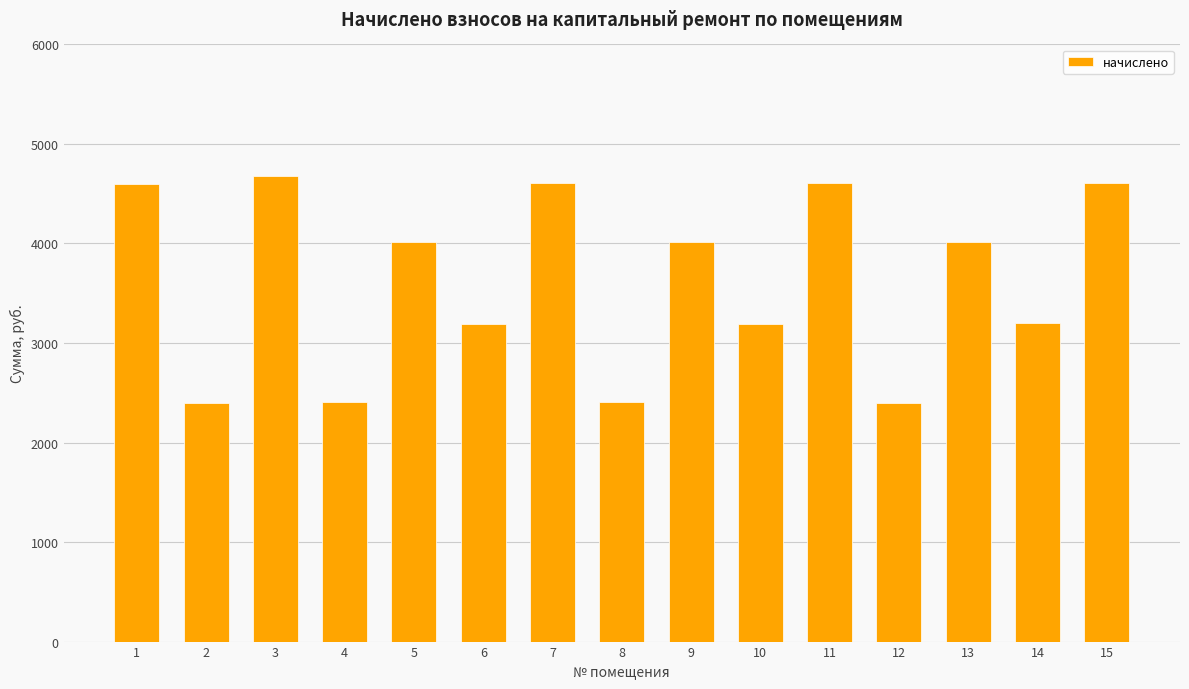

What is the smallest value displayed?

2397.6